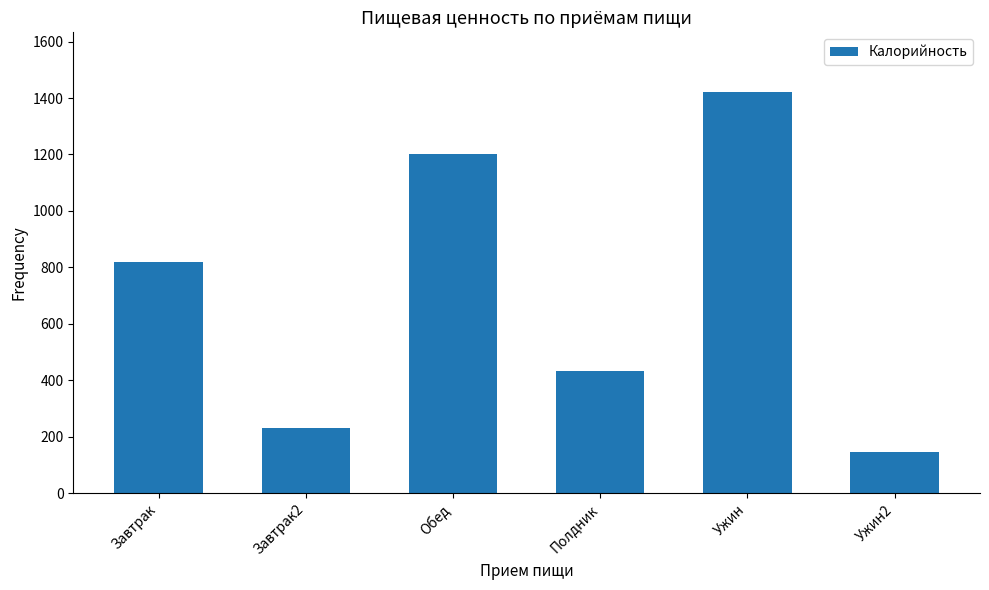

Are the bars grouped side by side (vs. stacked)?

No